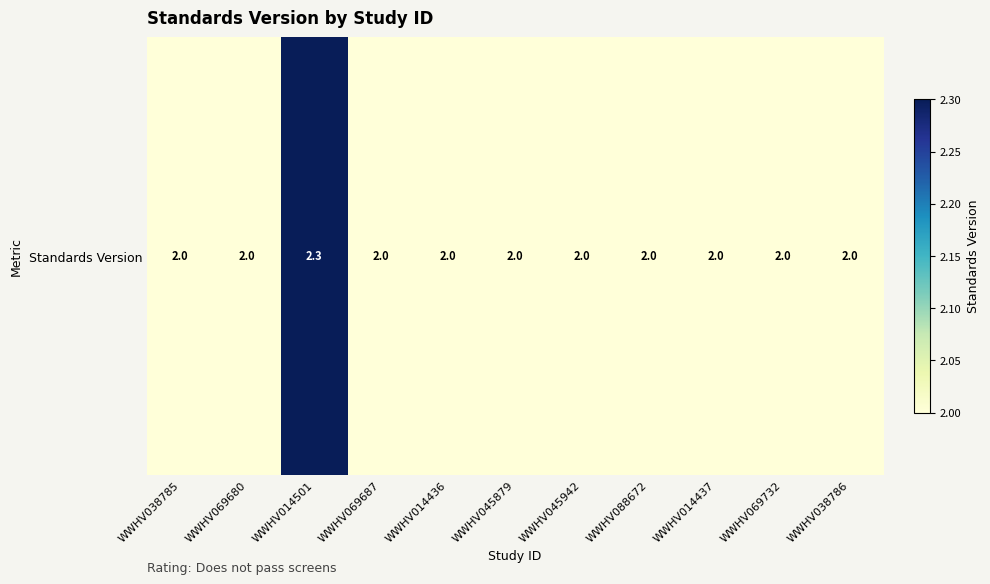

True or false: the data shows 2.3 at WWHV014501.

True